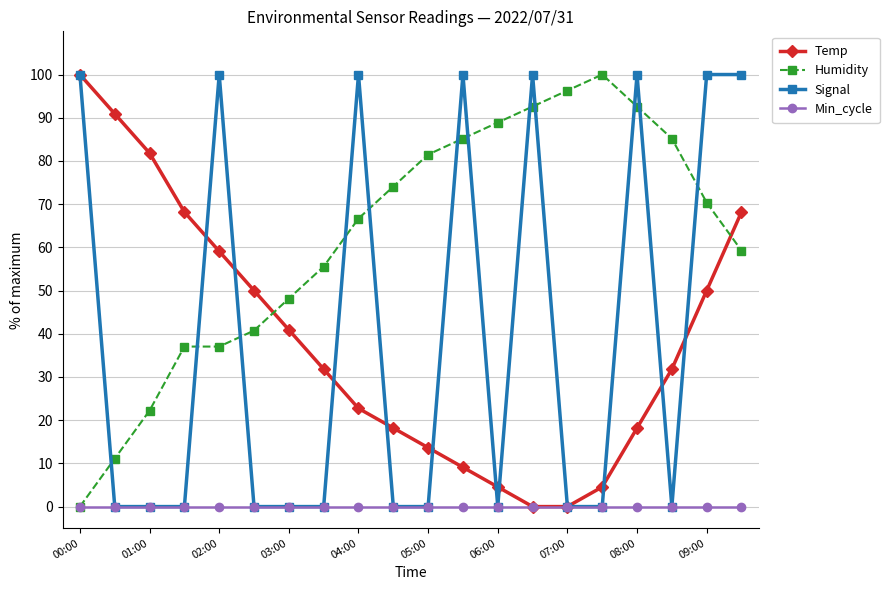

What is the sum of all Signal values?

800.0